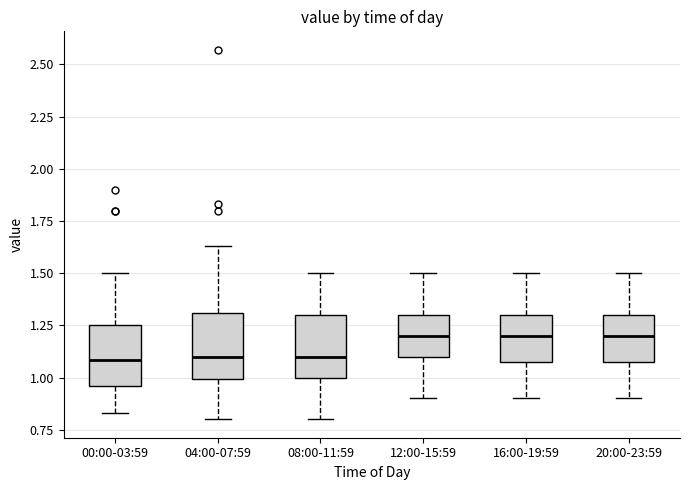

Reading left to right, transcribe this box plot: for each box, give where its median line is, the range the box spans, and where its two whiskers end, as read against the y-axis. The values are not printed on the chart, so give them approximately, as read against the axis.

00:00-03:59: median 1.10, box 0.95 to 1.25, whiskers 0.85 to 1.50
04:00-07:59: median 1.10, box 1.00 to 1.30, whiskers 0.80 to 1.65
08:00-11:59: median 1.10, box 1.00 to 1.30, whiskers 0.80 to 1.50
12:00-15:59: median 1.20, box 1.10 to 1.30, whiskers 0.90 to 1.50
16:00-19:59: median 1.20, box 1.10 to 1.30, whiskers 0.90 to 1.50
20:00-23:59: median 1.20, box 1.10 to 1.30, whiskers 0.90 to 1.50